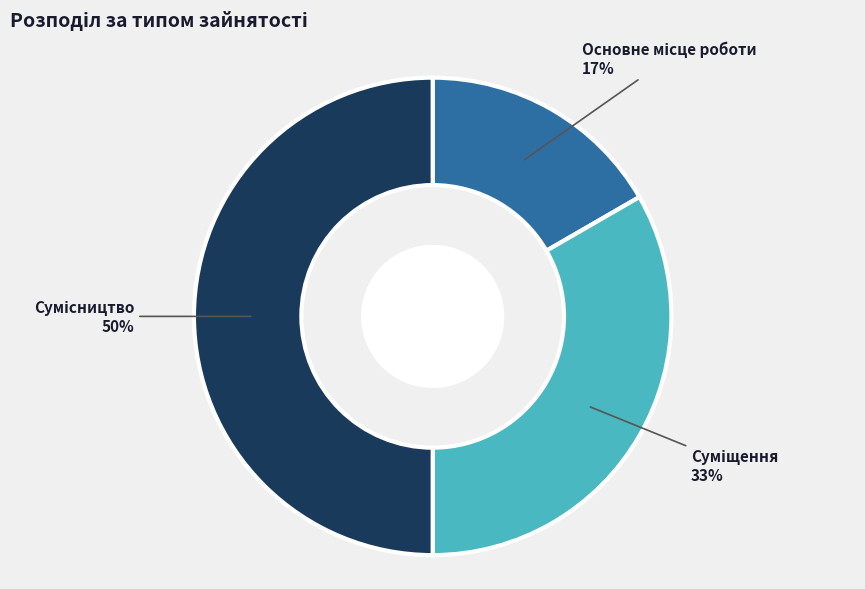

To the nearest percent, what is the difference between the largest and smallest slice percentages?

33%